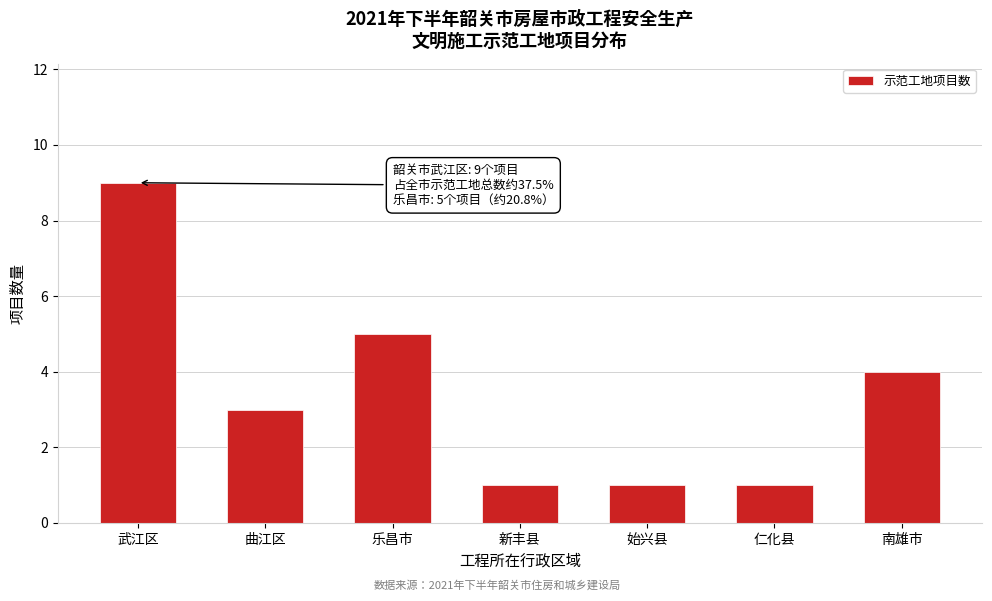

Reading left to right, extract all data points from this chart.

武江区=9	曲江区=3	乐昌市=5	新丰县=1	始兴县=1	仁化县=1	南雄市=4